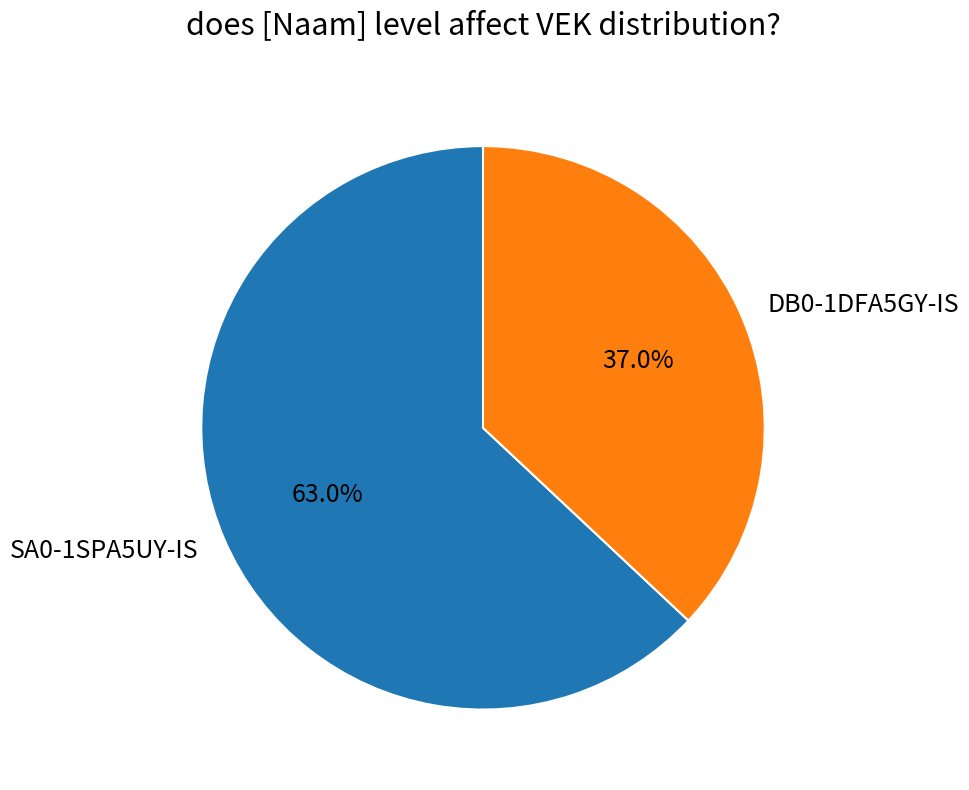

Is there any slice that represents more than half of the pie?

Yes